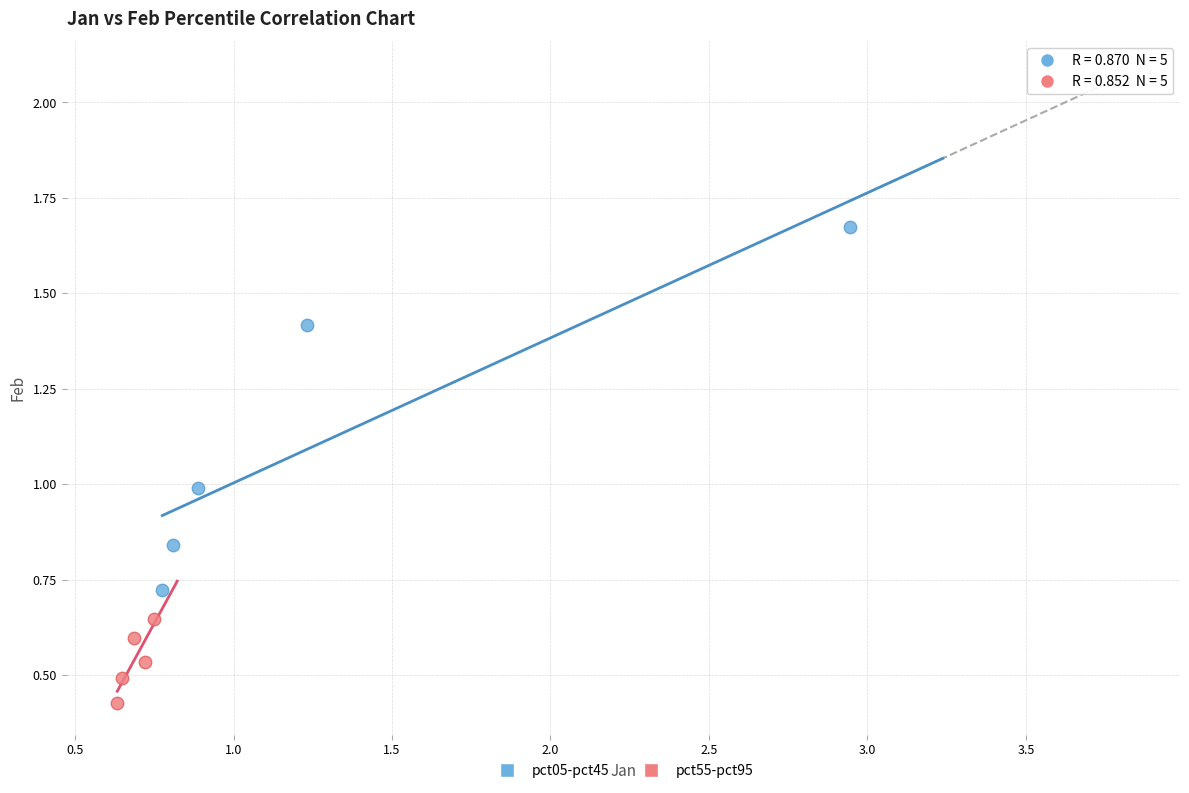

Which series contains the highest Y value?

pct05-pct45